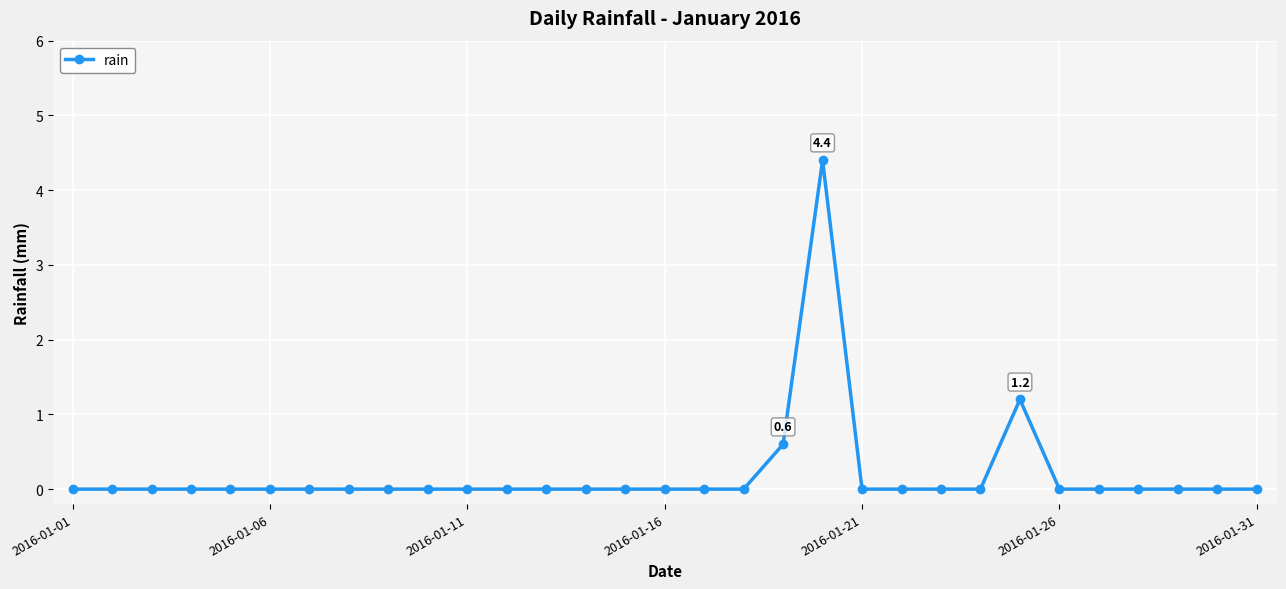

Reading left to right, extract all data points from this chart.

0.0	0.0	0.0	0.0	0.0	0.0	0.0	0.0	0.0	0.0	0.0	0.0	0.0	0.0	0.0	0.0	0.0	0.0	0.6	4.4	0.0	0.0	0.0	0.0	1.2	0.0	0.0	0.0	0.0	0.0	0.0